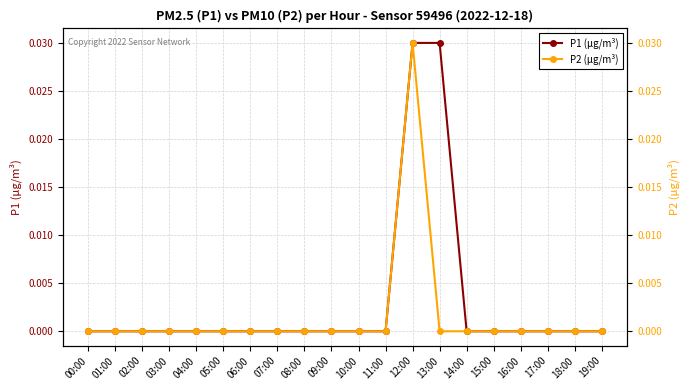

Is this an area chart (filled region under the line)?

No